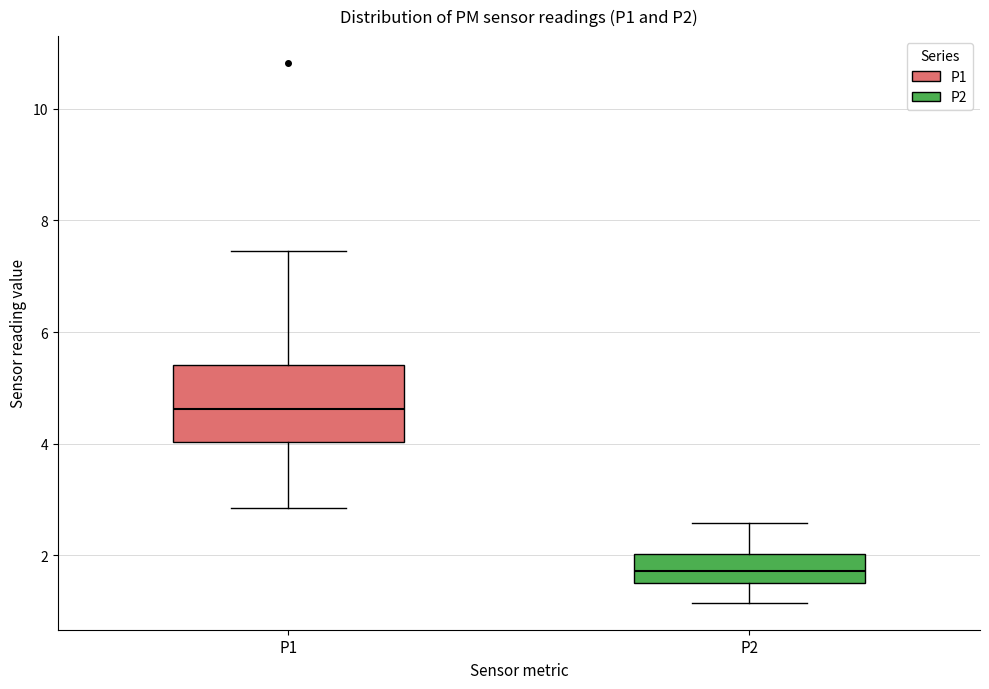

Comparing the boxes themselves (not the whiskers), which one is the tallest?

P1